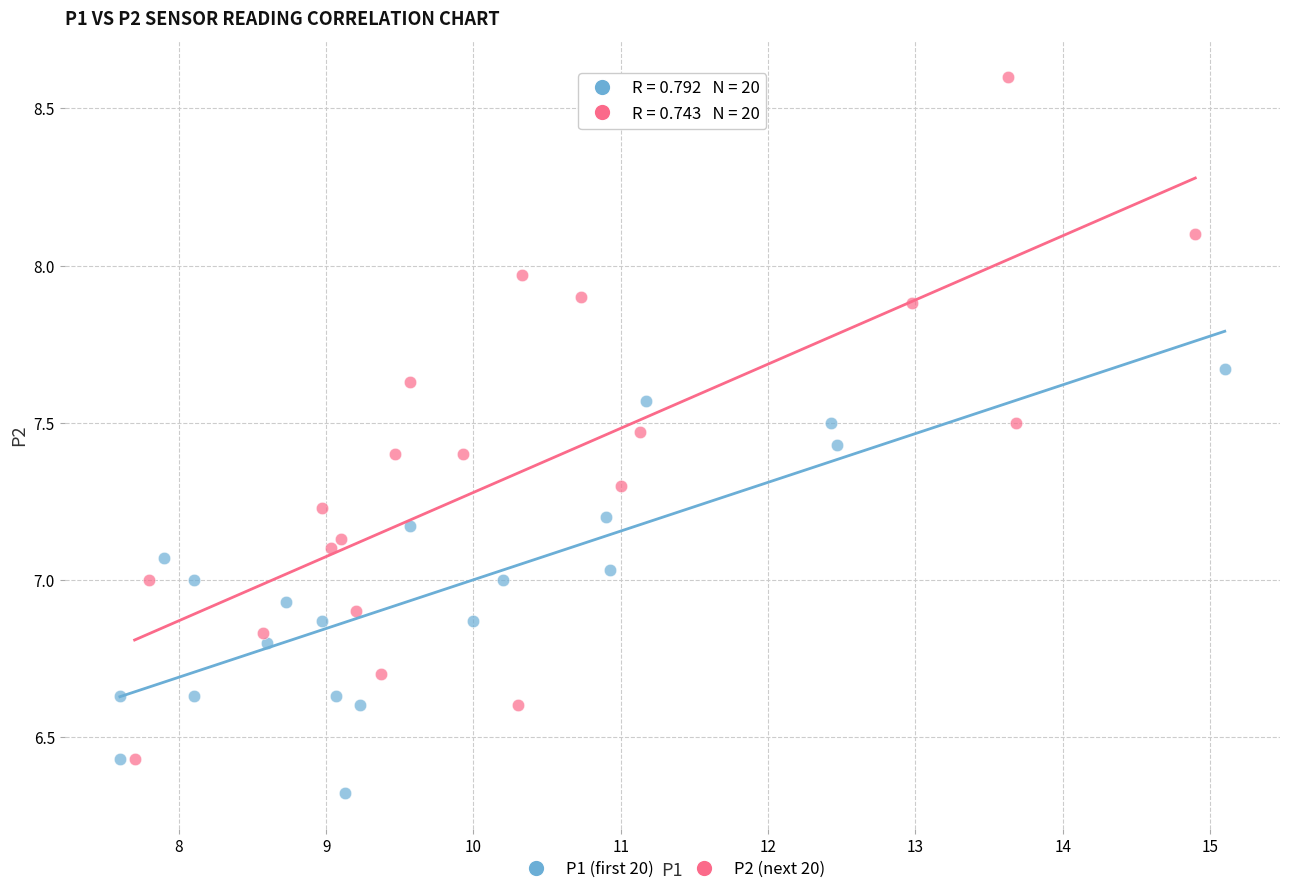

Which series reaches the maximum Y coordinate?

P2 (next 20)